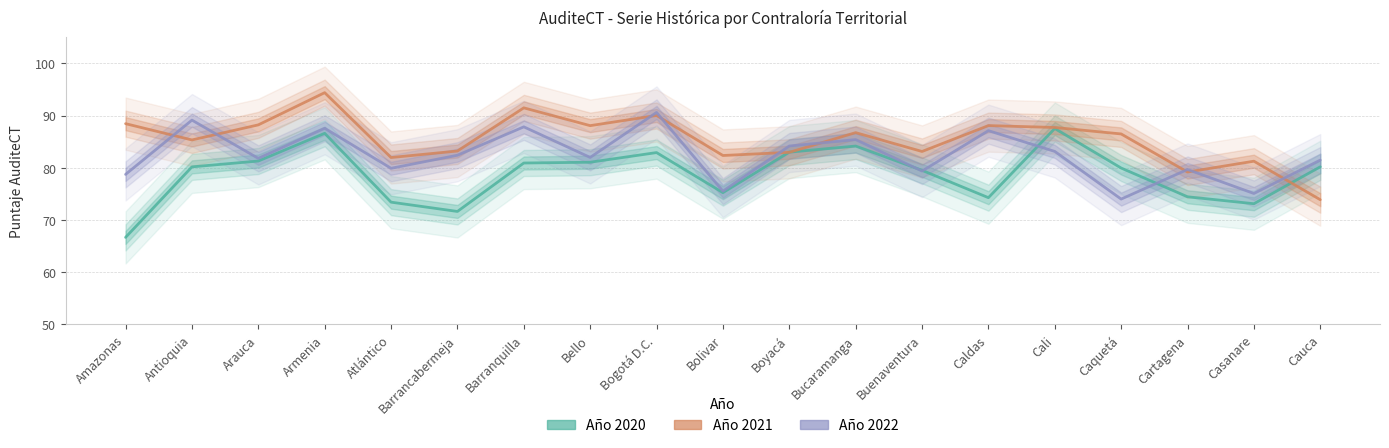

Reading left to right, transcribe all the data shown in this chart.

Año 2020: Amazonas=66.7	Antioquia=80.2	Arauca=81.3	Armenia=86.6	Atlántico=73.4	Barrancabermeja=71.6	Barranquilla=80.9	Bello=81.1	Bogotá D.C.=82.9	Bolivar=75.2	Boyacá=83.0	Bucaramanga=84.2	Buenaventura=79.5	Caldas=74.3	Cali=87.5	Caquetá=80.0	Cartagena=74.5	Casanare=73.1	Cauca=80.2
Año 2021: Amazonas=88.5	Antioquia=85.3	Arauca=88.2	Armenia=94.4	Atlántico=82.0	Barrancabermeja=83.2	Barranquilla=91.5	Bello=88.1	Bogotá D.C.=90.0	Bolivar=82.4	Boyacá=83.0	Bucaramanga=86.7	Buenaventura=83.1	Caldas=88.1	Cali=87.7	Caquetá=86.5	Cartagena=79.2	Casanare=81.3	Cauca=73.9
Año 2022: Amazonas=78.7	Antioquia=89.1	Arauca=81.8	Armenia=87.6	Atlántico=79.9	Barrancabermeja=82.4	Barranquilla=87.8	Bello=82.0	Bogotá D.C.=90.6	Bolivar=75.5	Boyacá=84.2	Bucaramanga=85.4	Buenaventura=79.4	Caldas=87.1	Cali=83.1	Caquetá=74.0	Cartagena=79.7	Casanare=75.1	Cauca=81.5